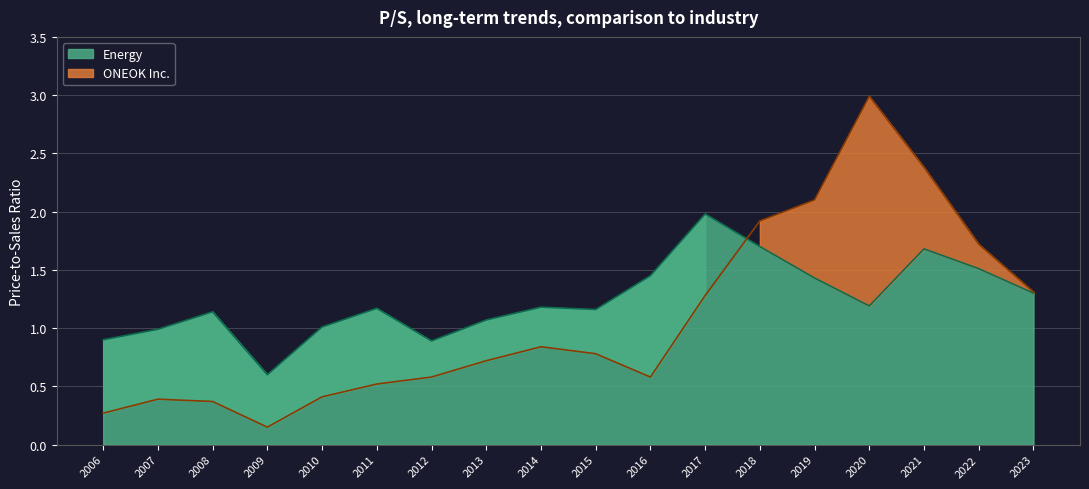

The value of ONEOK Inc. at 2022-03-01 is 2.9. True or false?

False